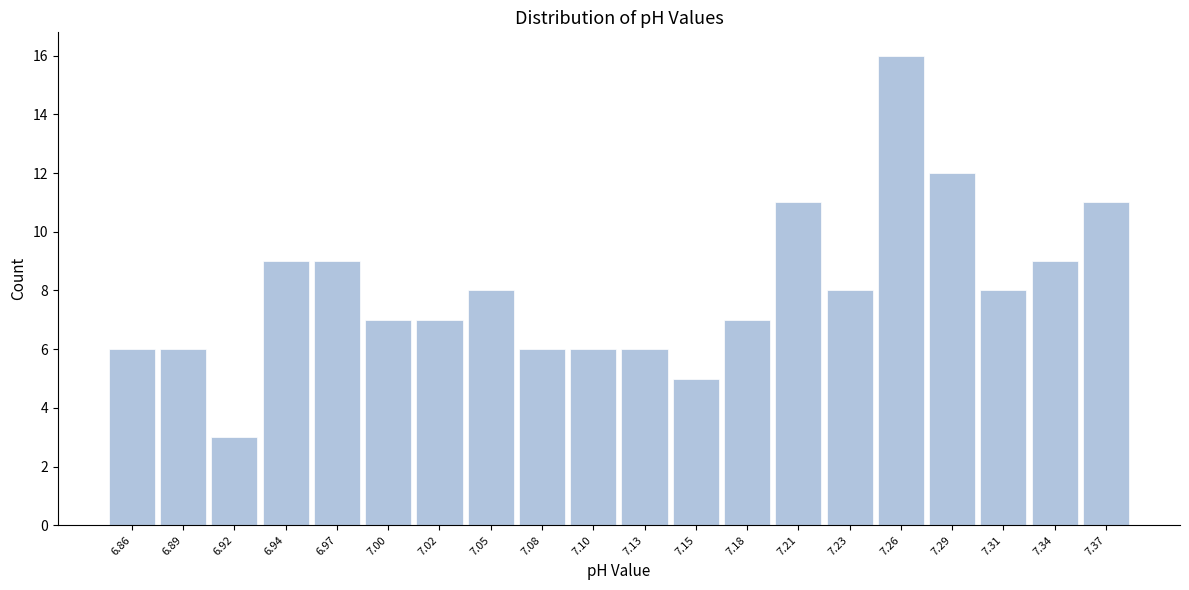

Over which range of the x-axis is the bar tallest?

7.250 to 7.275